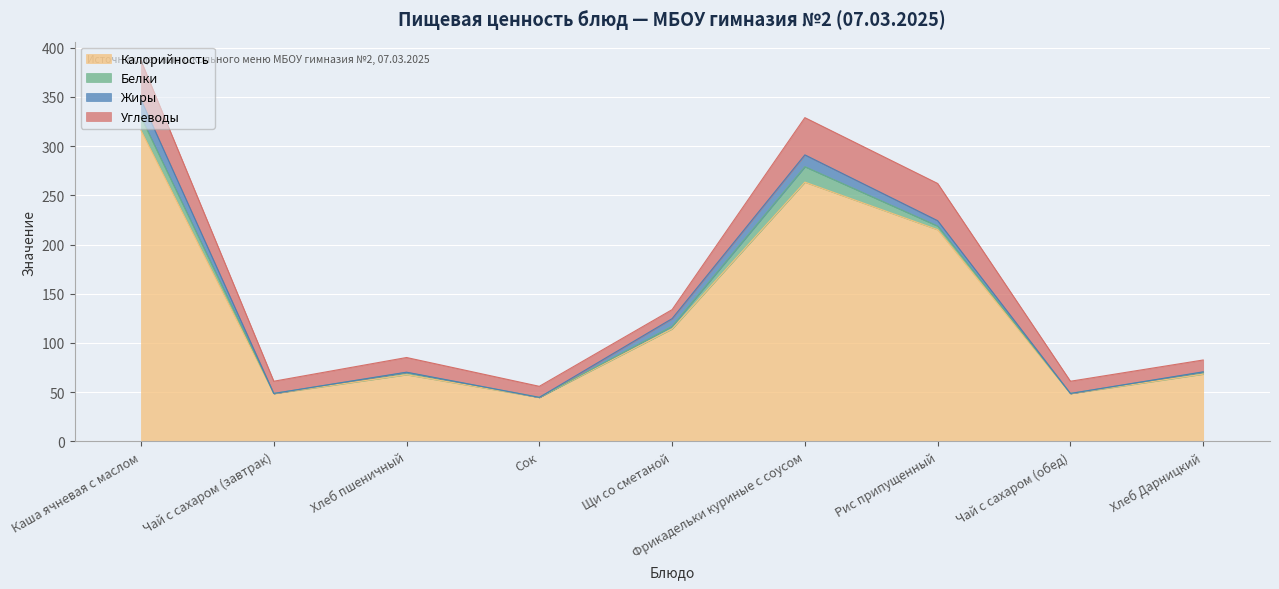

True or false: Углеводы and Белки intersect in this chart.

False